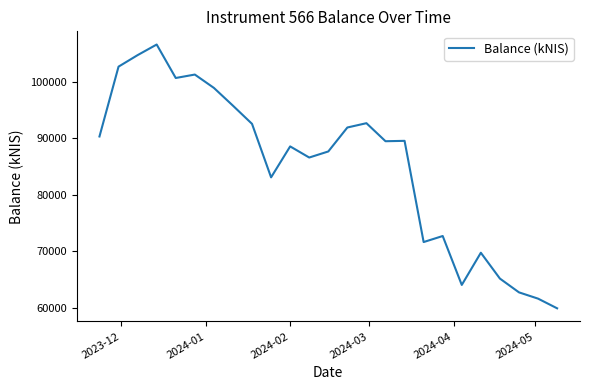

What is the greatest value displayed?

106606.5